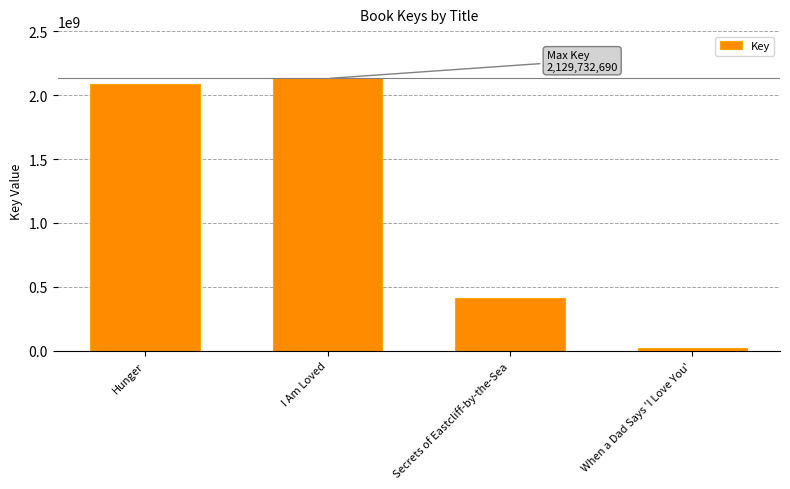

Does the chart contain any negative values?

No